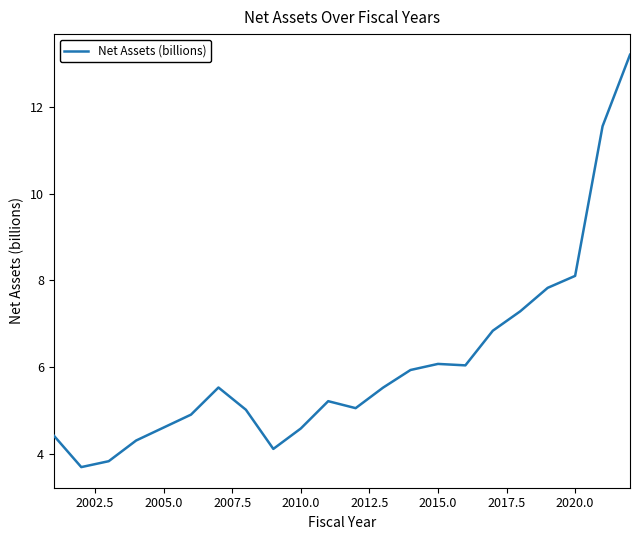

What is the maximum value shown in the chart?

13.2